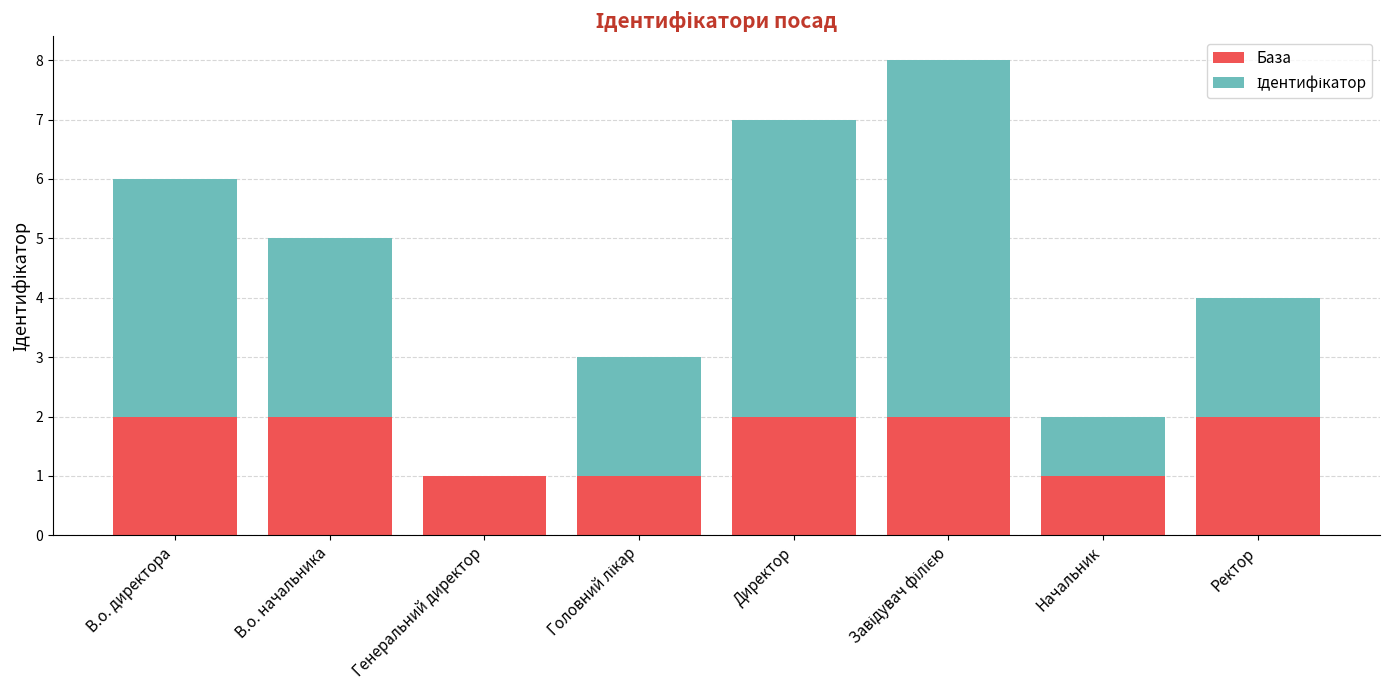

Count the number of categories in the chart.

8